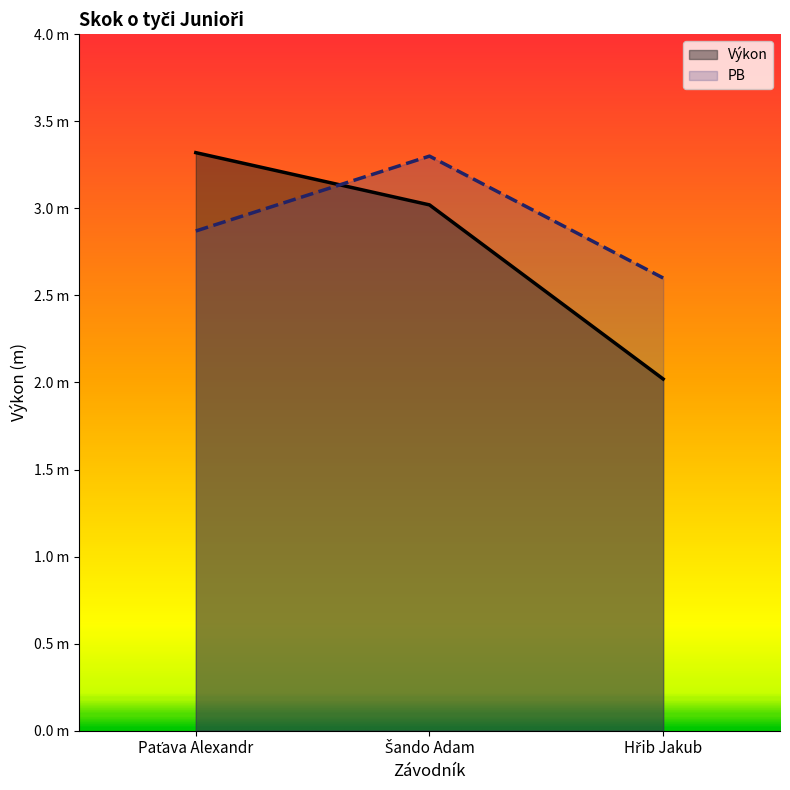

What position from the left is Paťava Alexandr?

1